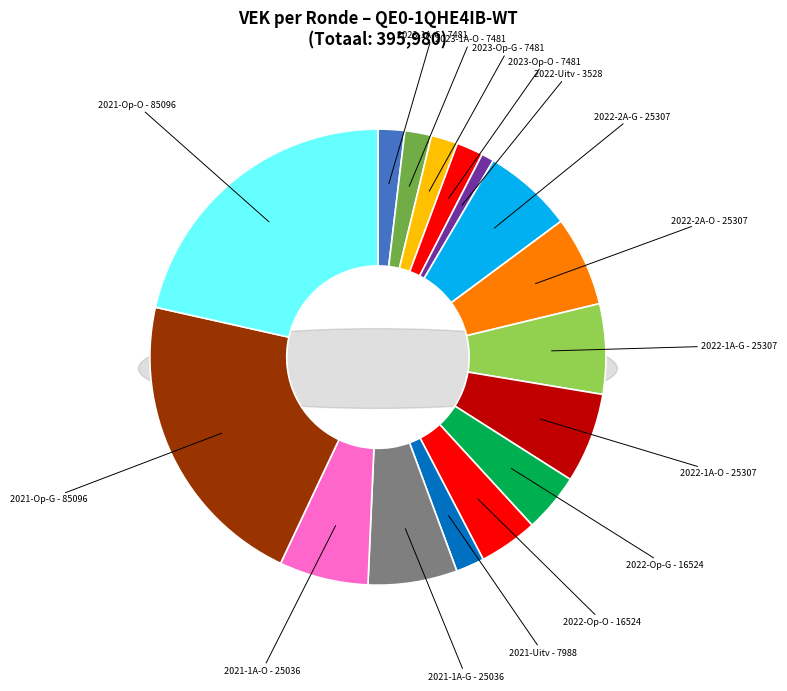

Which has a higher value, 2022 uitvoering or 2022 2de aanpassing ontwerp?

2022 2de aanpassing ontwerp